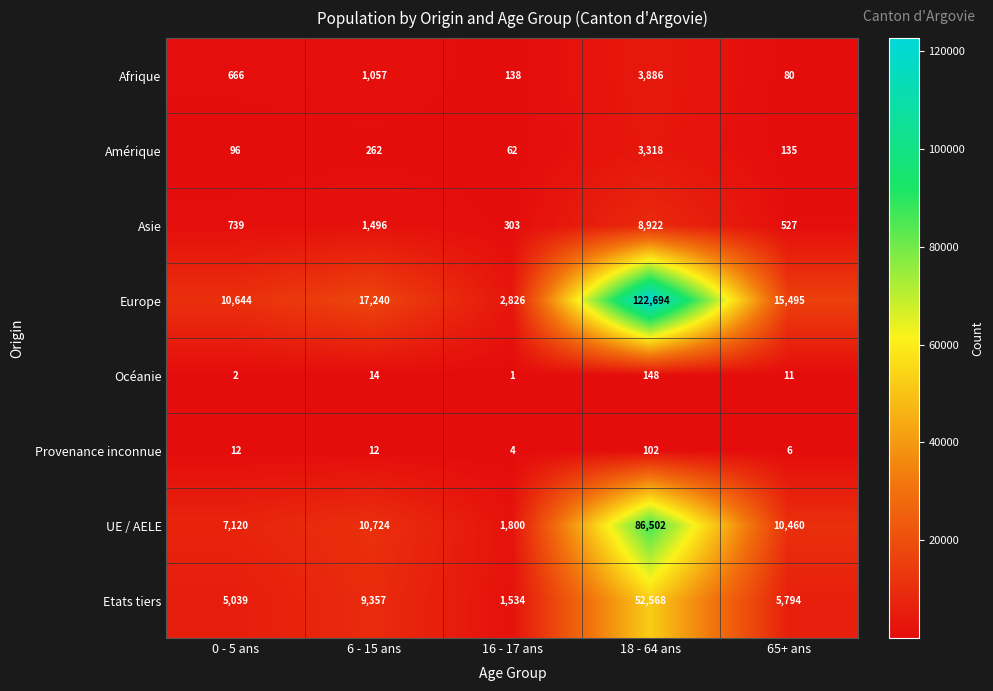

What is the difference between the maximum and minimum values in the Etats tiers series?

51034